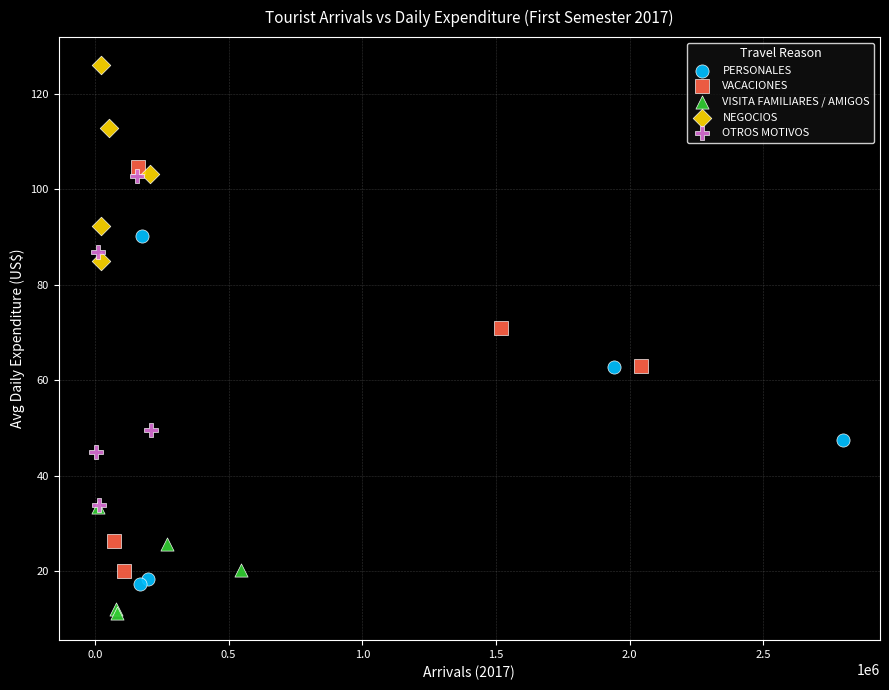

Which series reaches the minimum Y coordinate?

VISITA FAMILIARES / AMIGOS